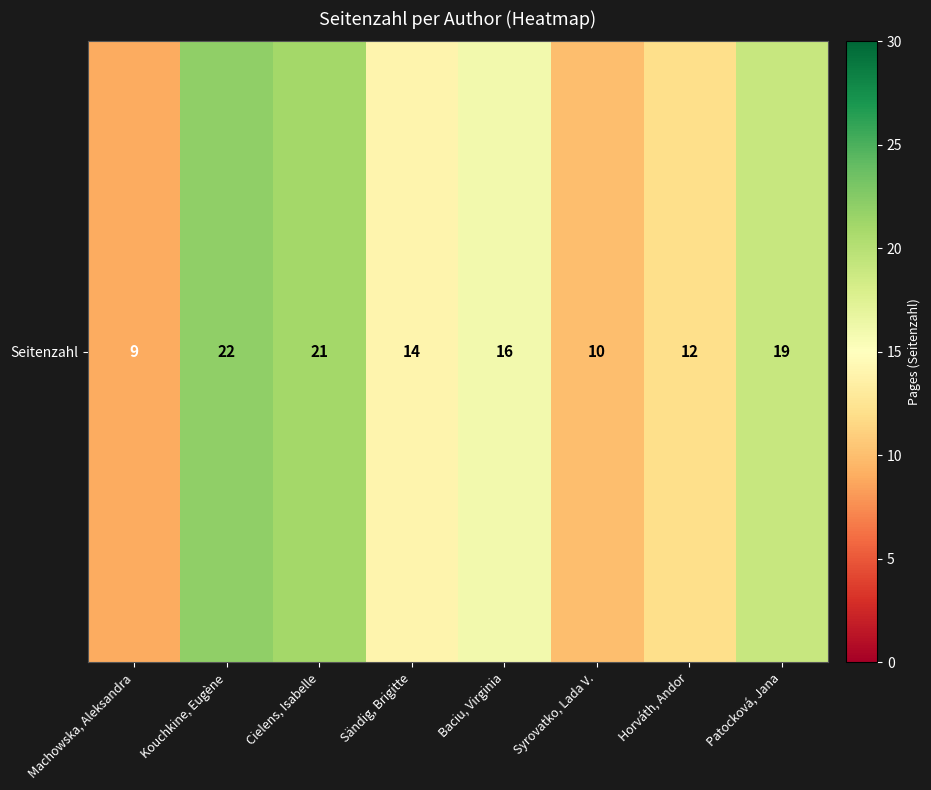

Reading left to right, list all the values displayed in this chart.

9	22	21	14	16	10	12	19